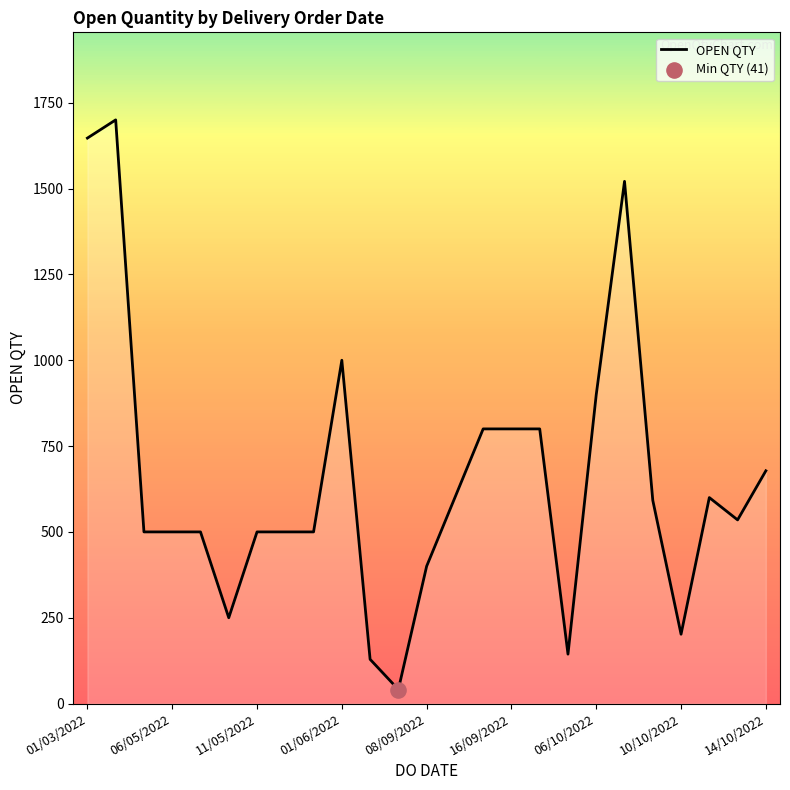

What is the difference between the maximum and minimum values?

1659